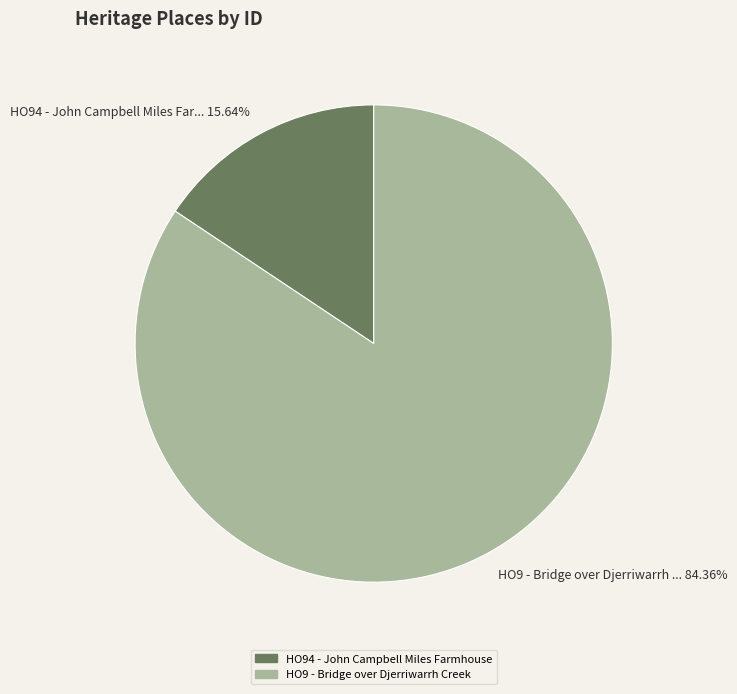

Combined, what portion of the pie is HO9 - Bridge over Djerriwarrh Creek and HO94 - John Campbell Miles Farmhouse?

100.0%